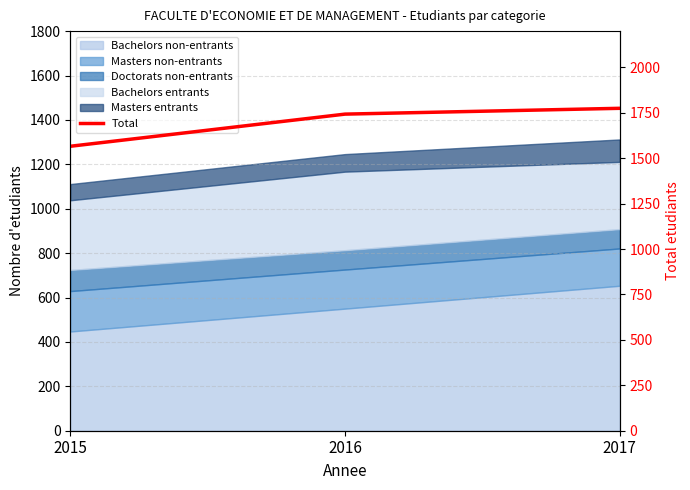

Reading left to right, extract all data points from this chart.

2015=1566	2016=1743	2017=1775